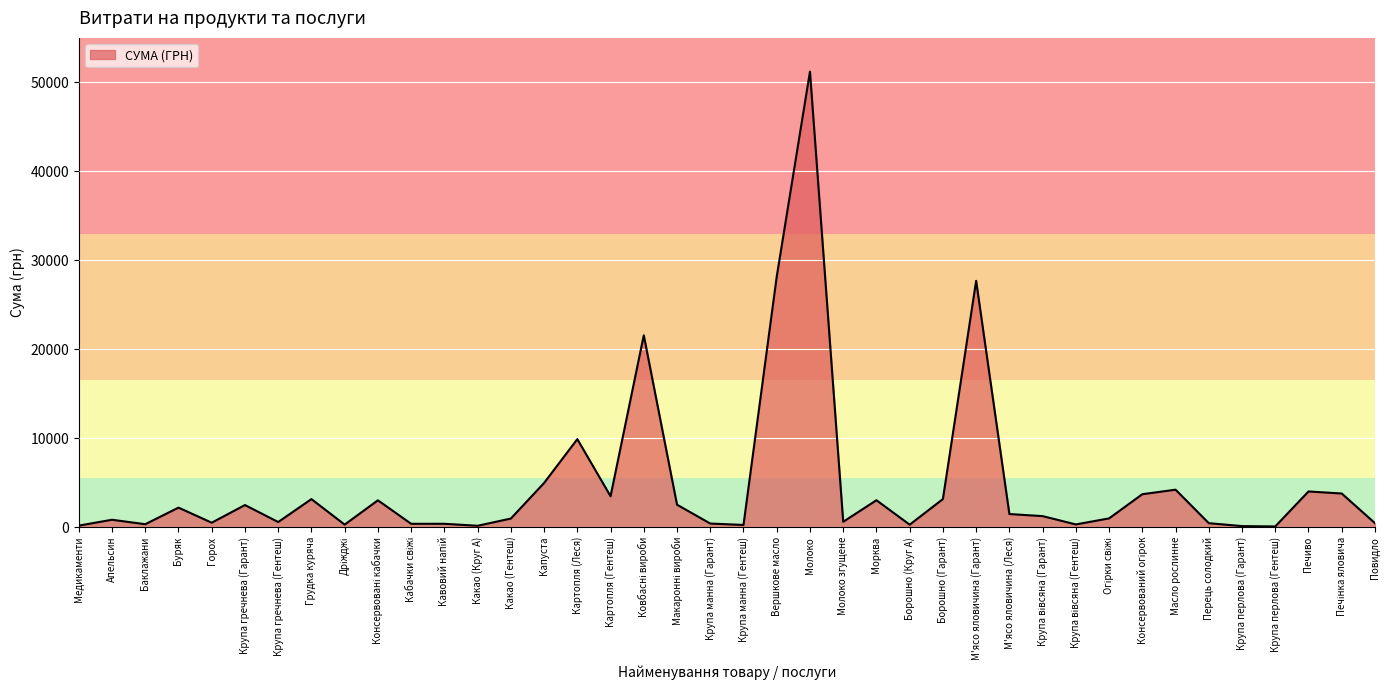

What value does the data have at Буряк?

2189.6